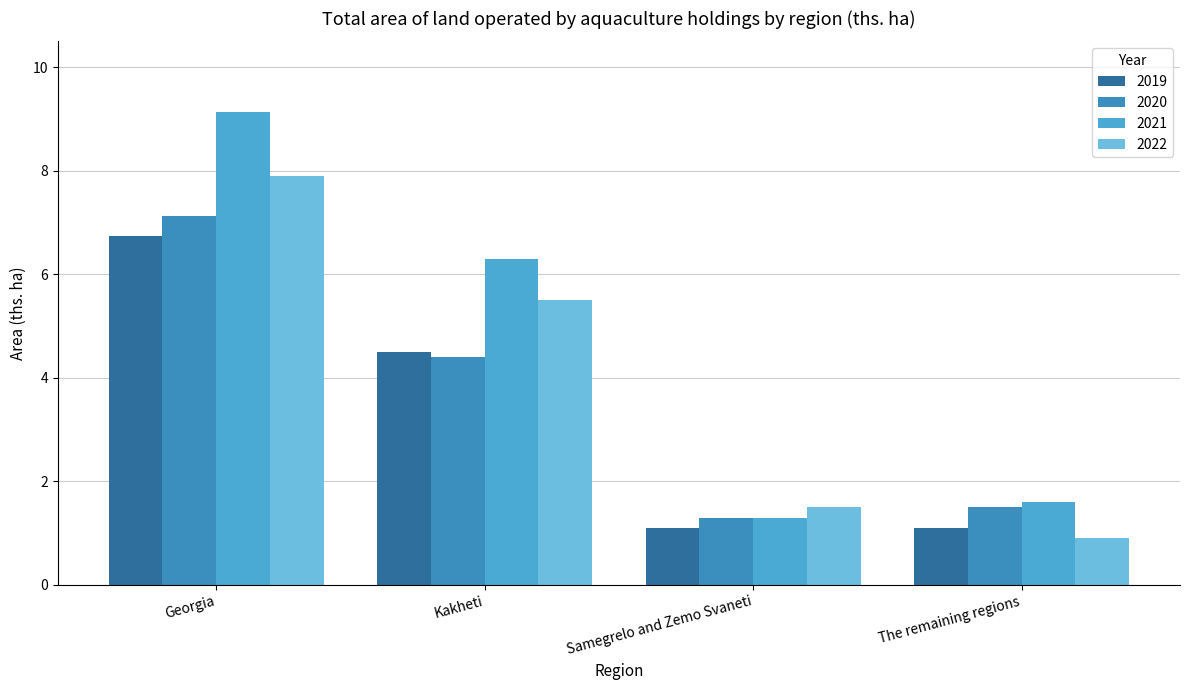

What is the label of the 1st bar from the right?

The remaining regions